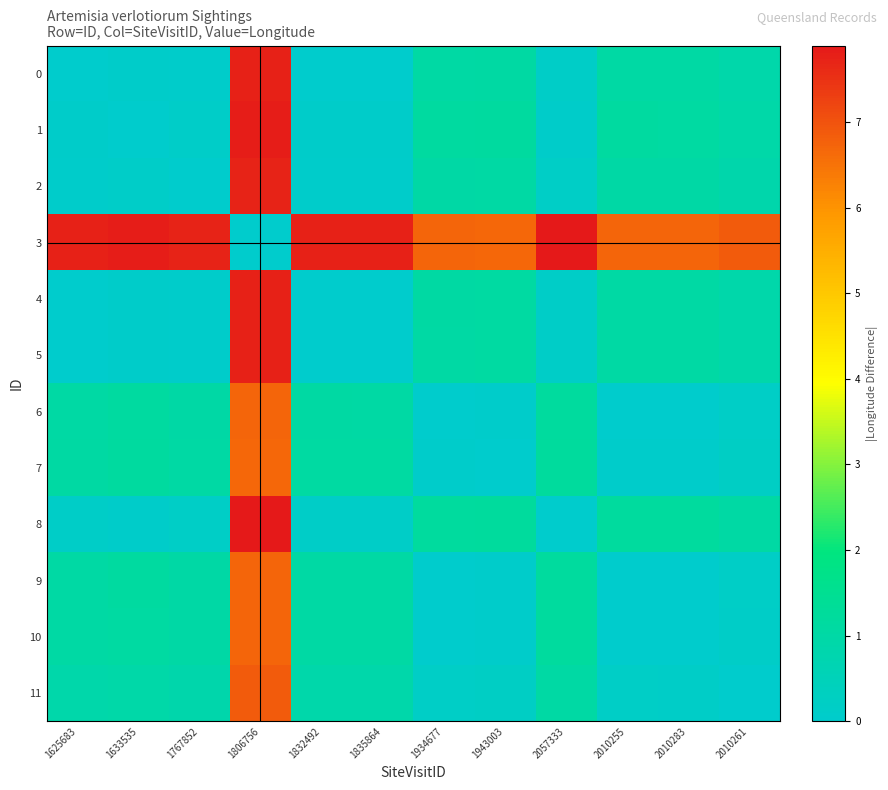

Between 2057333 and 1767852, which is larger?

2057333